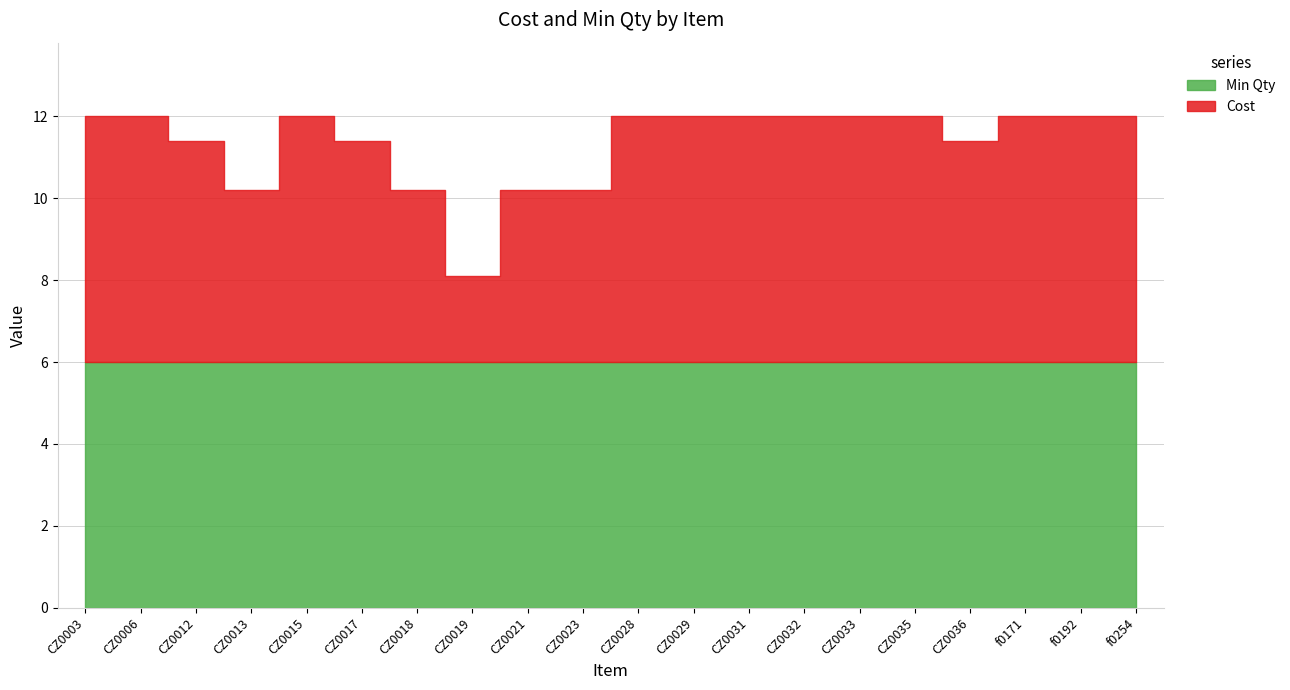

What is the value of the Cost point at the 20th from the left?

6.0